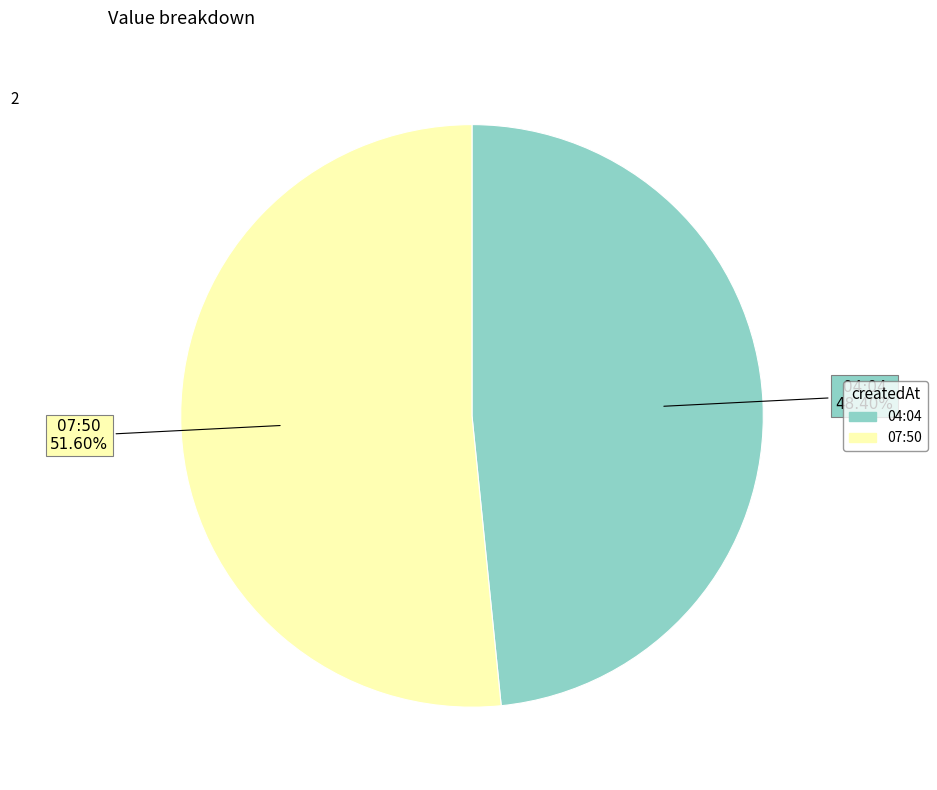

Does any single category account for the majority?

Yes